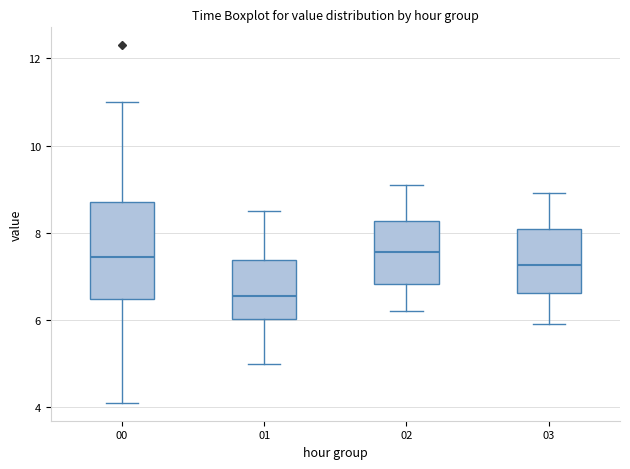

Which box is the tallest, from its lower edge to its upper edge?

00